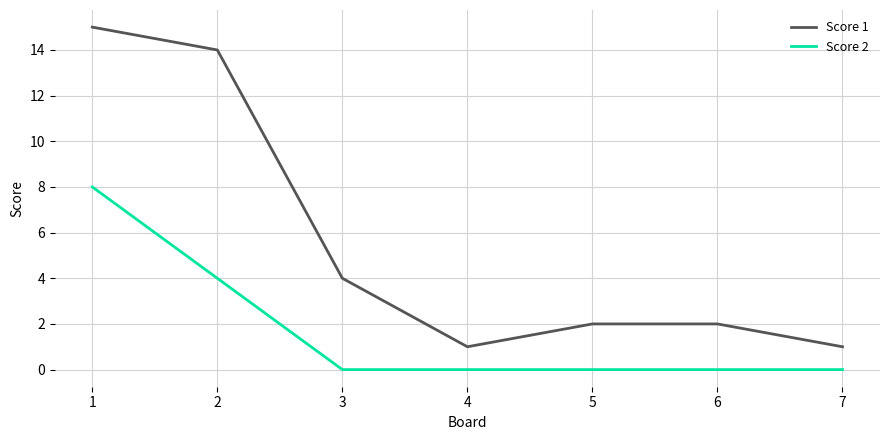

Reading right to left, extract all data points from this chart.

Score 1: 1	2	2	1	4	14	15
Score 2: 0	0	0	0	0	4	8